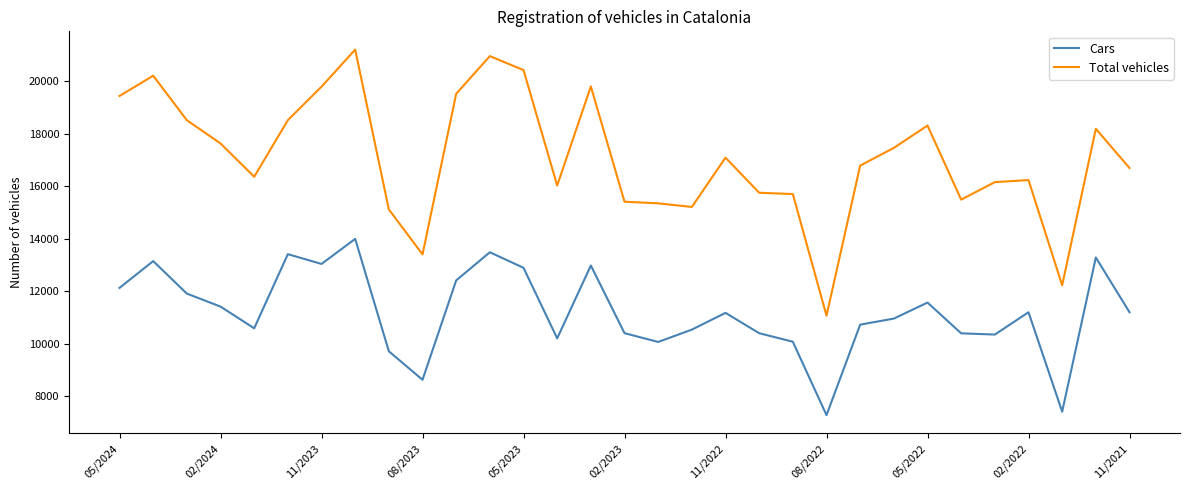

Which series has the widest spread of values?

Total vehicles